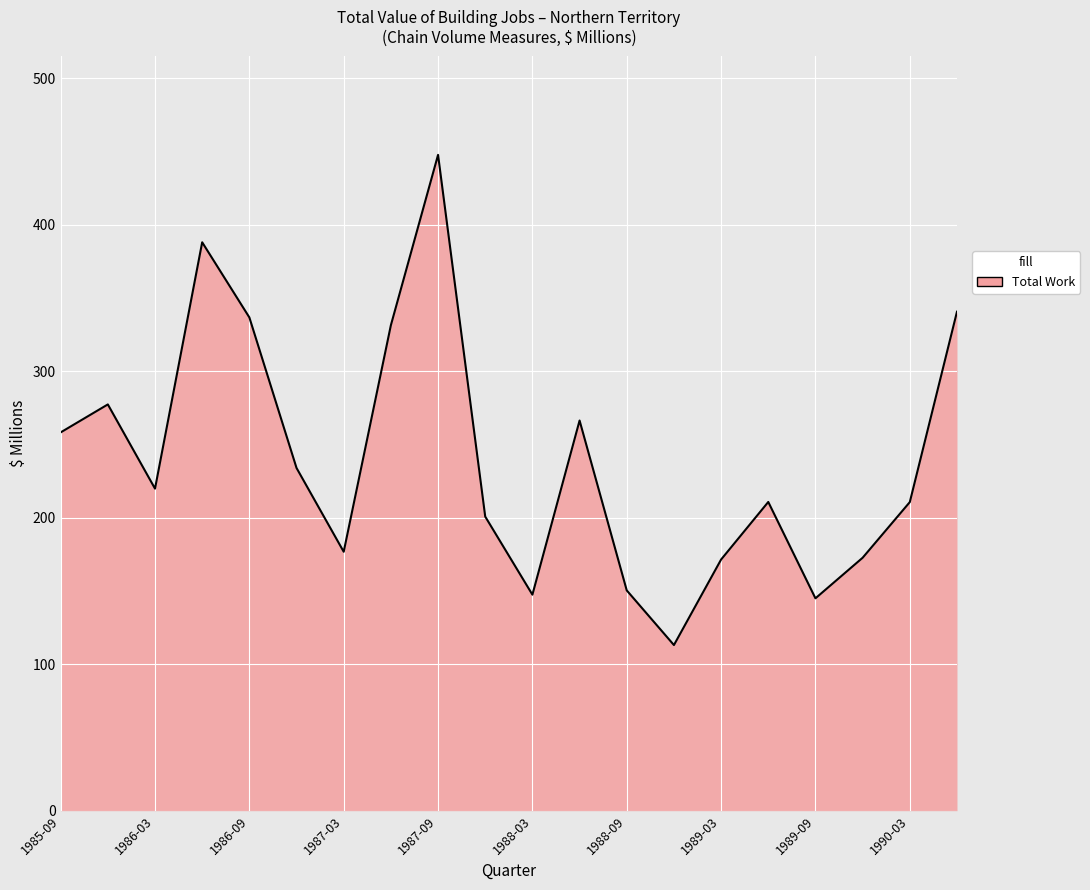

How many series are shown in this chart?

1